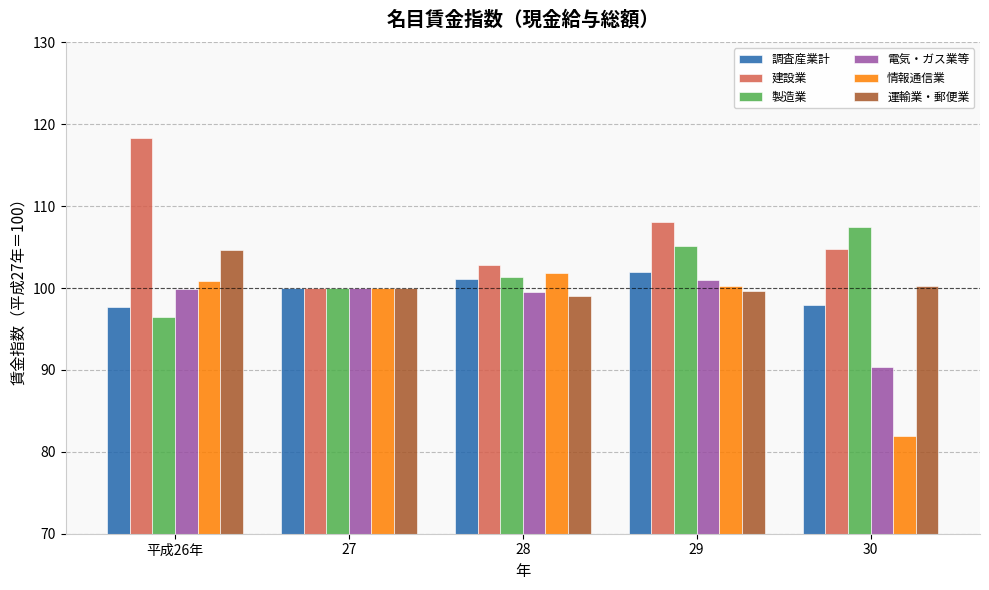

How many groups of bars are there?

5